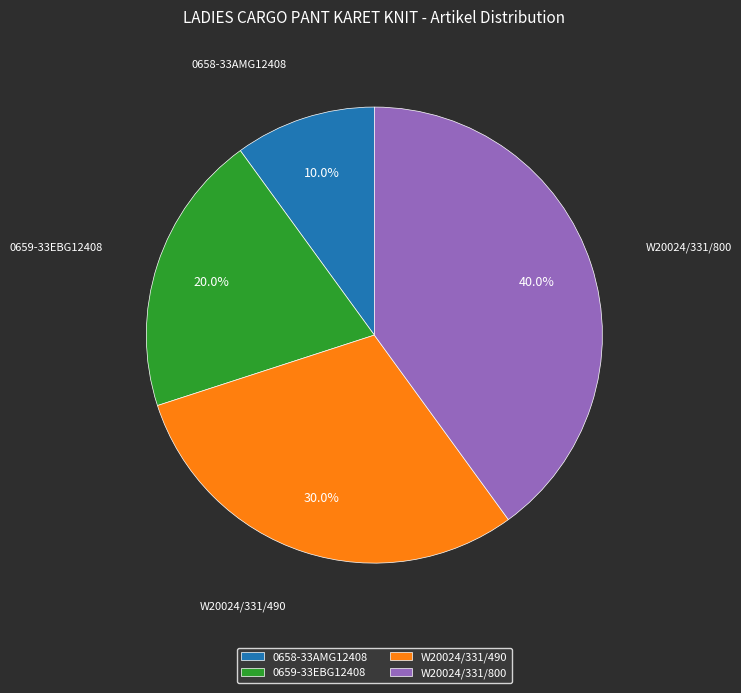

To the nearest percent, what is the difference between the largest and smallest slice percentages?

30%